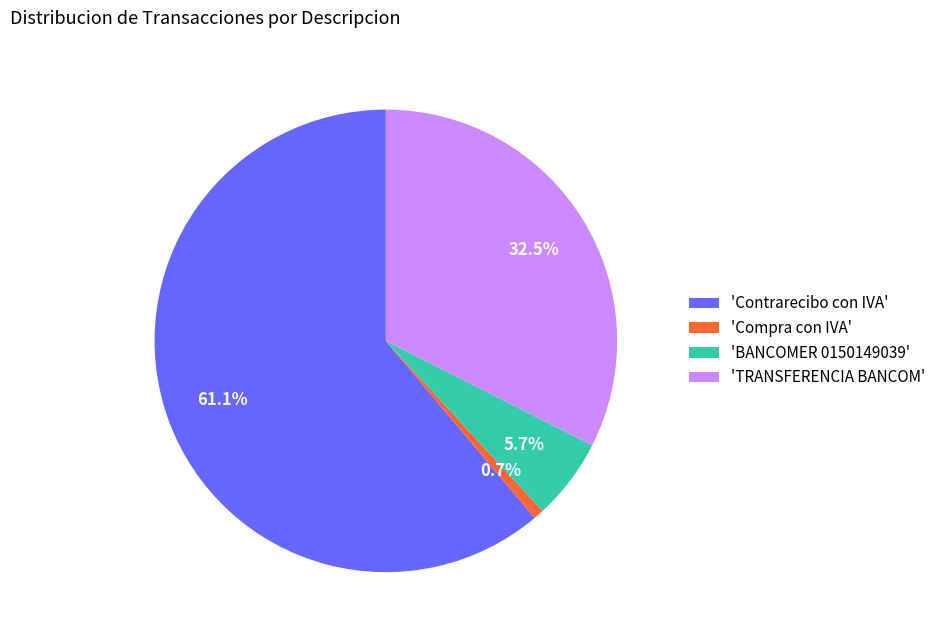

Combined, do 'Contrarecibo con IVA' and 'BANCOMER 0150149039' account for over 50%?

Yes